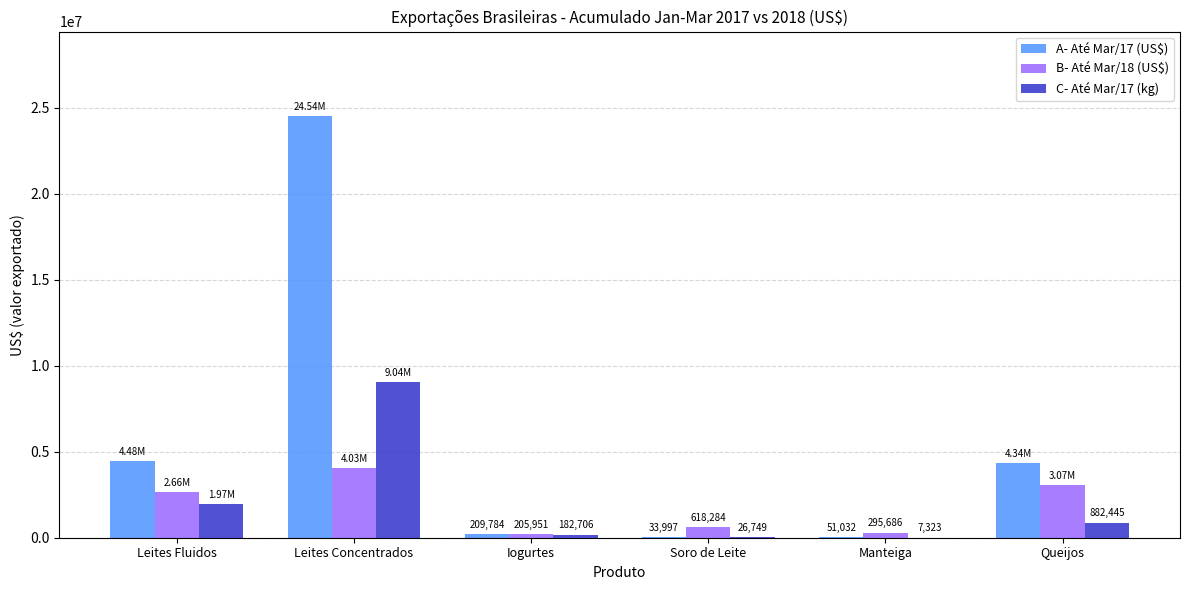

Which category has the highest value in the C- Até Mar/17 (kg) series?

Leites Concentrados